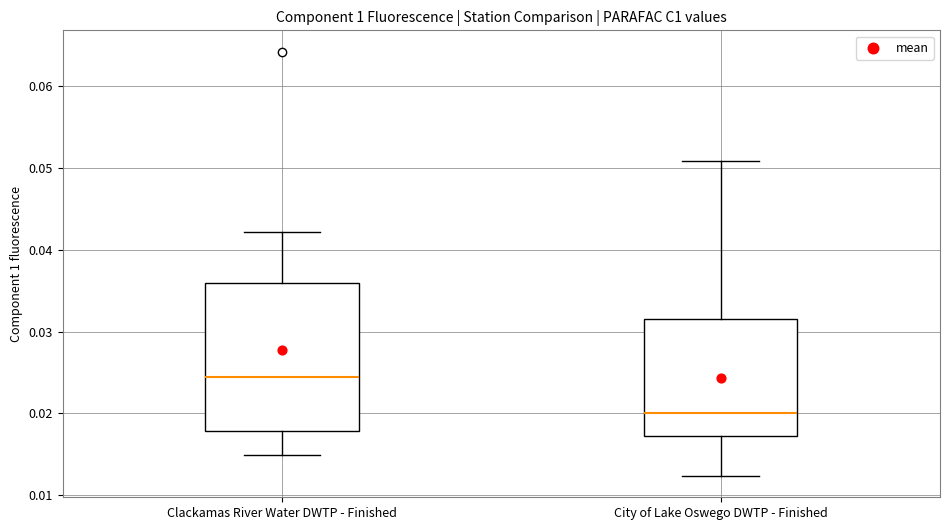

Comparing the boxes themselves (not the whiskers), which one is the tallest?

Clackamas River Water DWTP - Finished